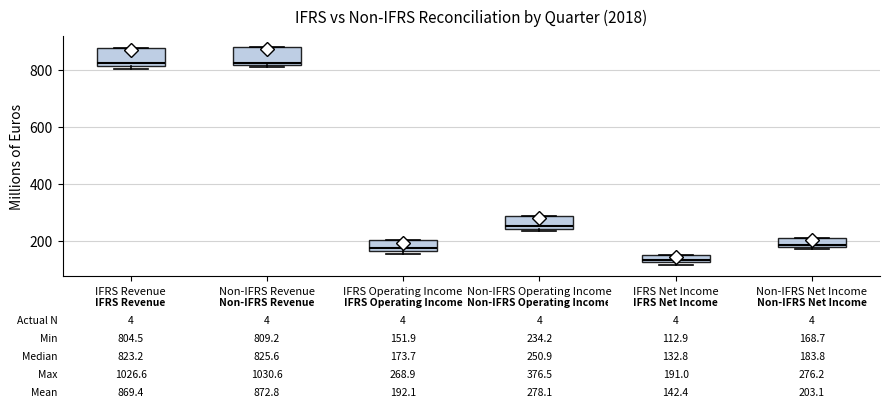

Which box's median line is the lowest?

IFRS Net Income